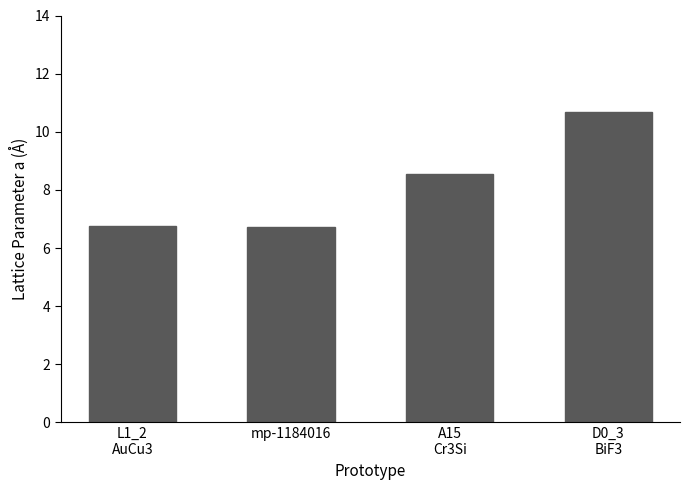

How many data points are above 8?

2